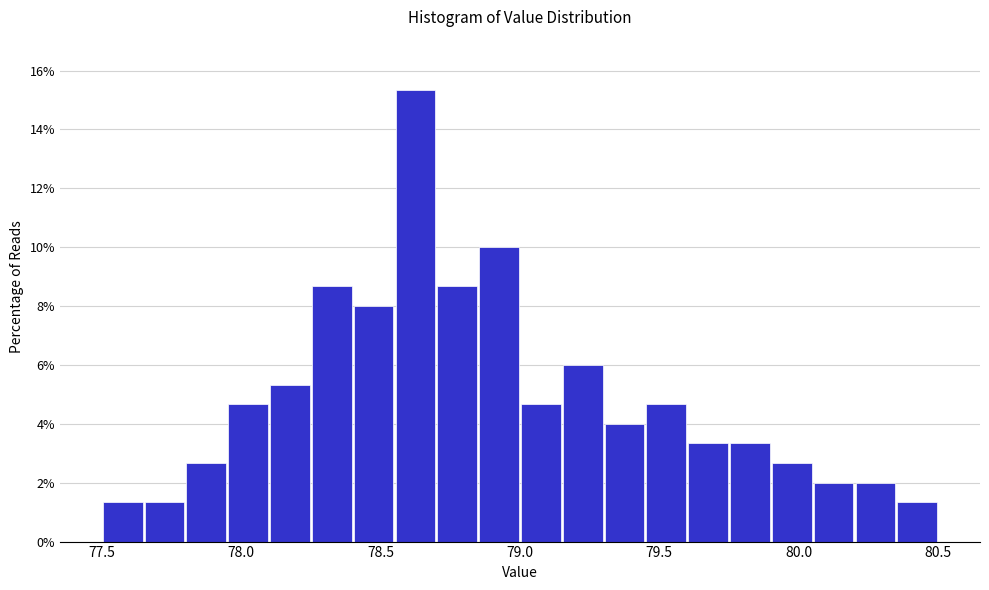

Read against the x-axis, roughly where is the centre of the tallest bar?

78.65